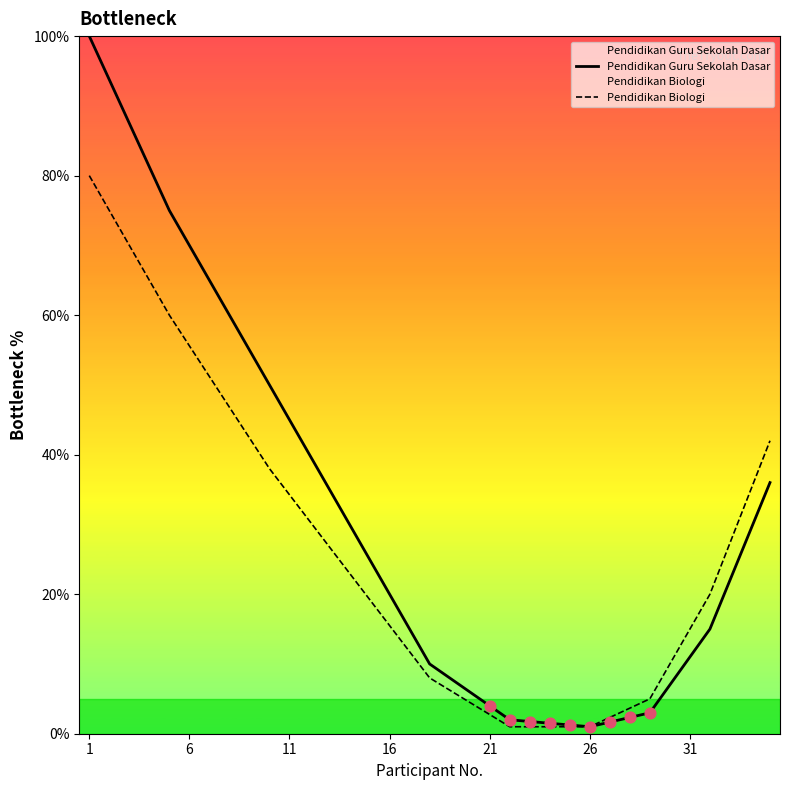

What are all the series names shown in the legend?

Pendidikan Guru Sekolah Dasar, Pendidikan Biologi